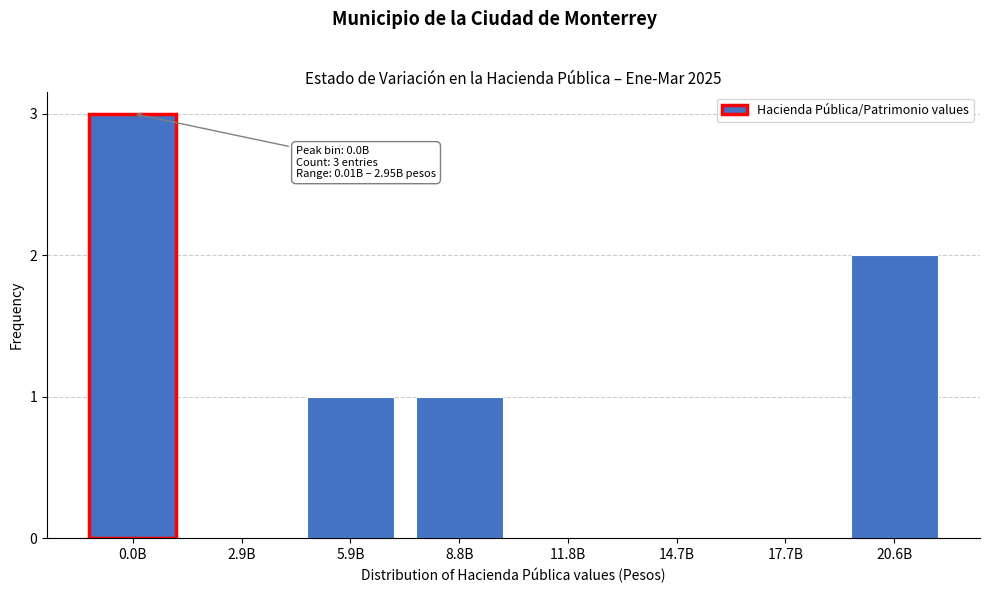

Reading left to right, list all the values displayed in this chart.

0.0B=3	2.9B=0	5.9B=1	8.8B=1	11.8B=0	14.7B=0	17.7B=0	20.6B=2